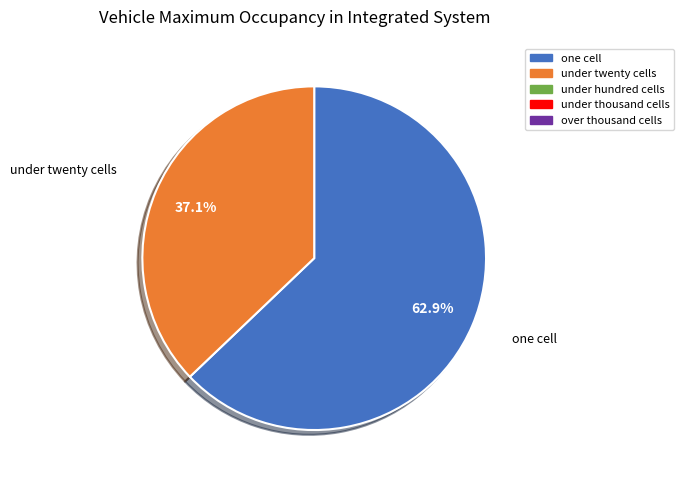

How many slices are in this pie chart?

2